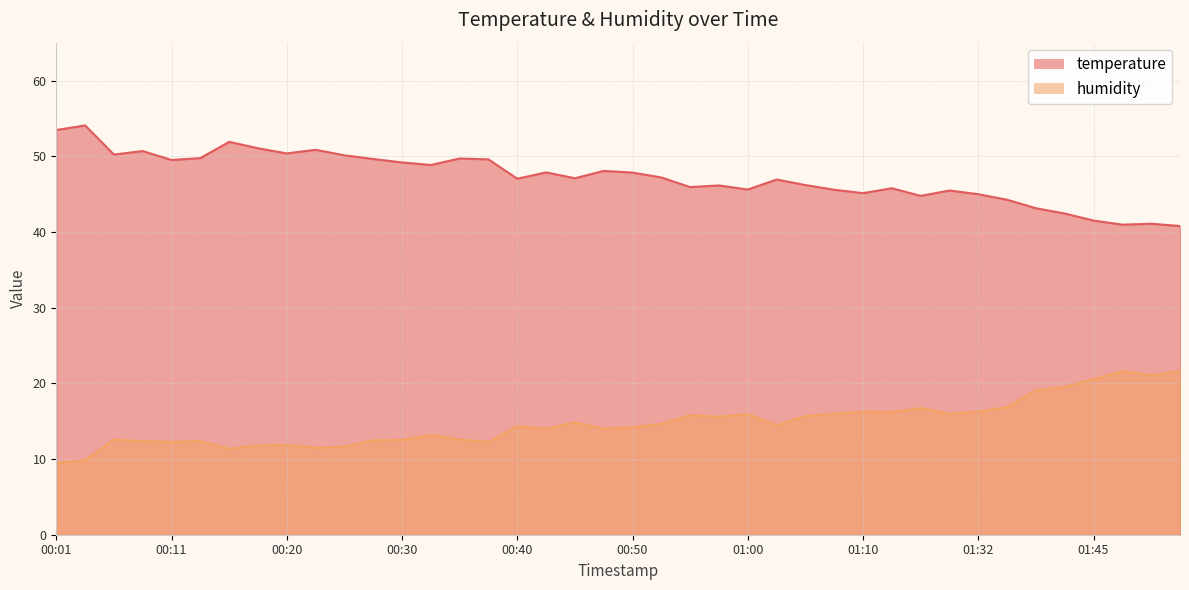

In humidity, how many points are lower than both neighbors (excluding endpoints)?

11